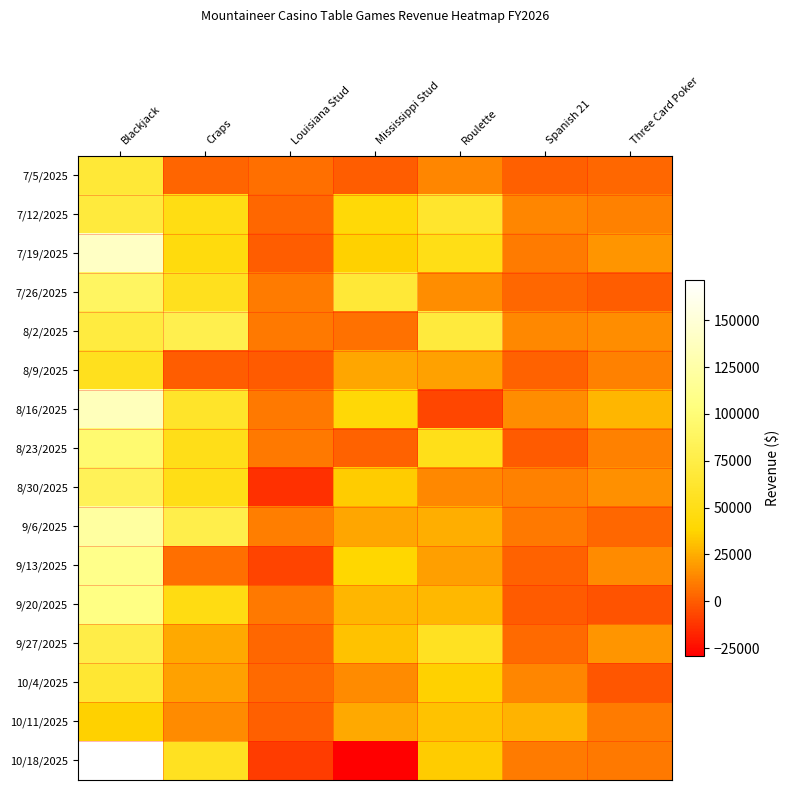

What is the spread (max minus min) of values at Mississippi Stud?

96247.0